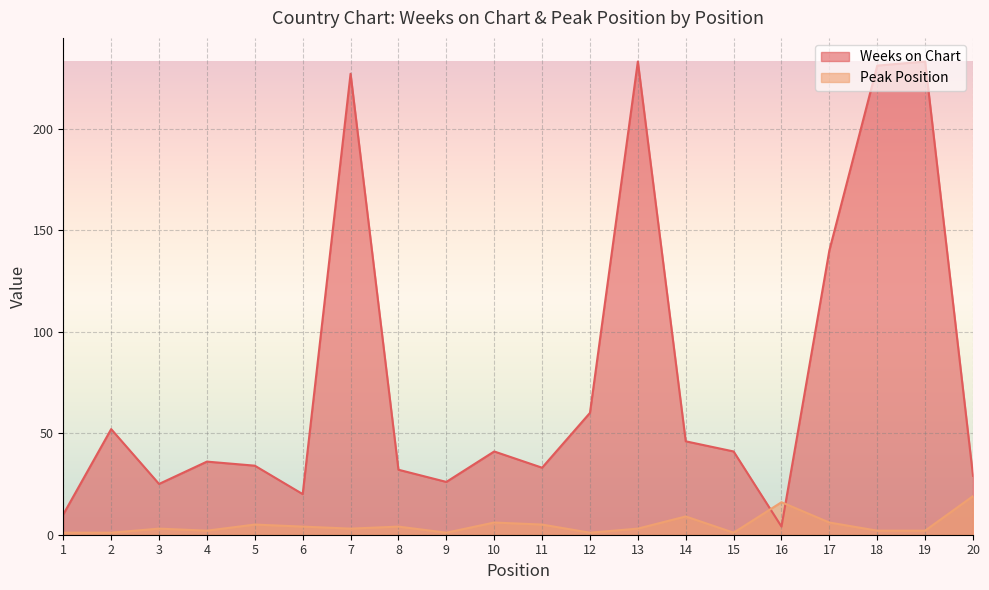

What are all the series names shown in the legend?

Weeks on Chart, Peak Position